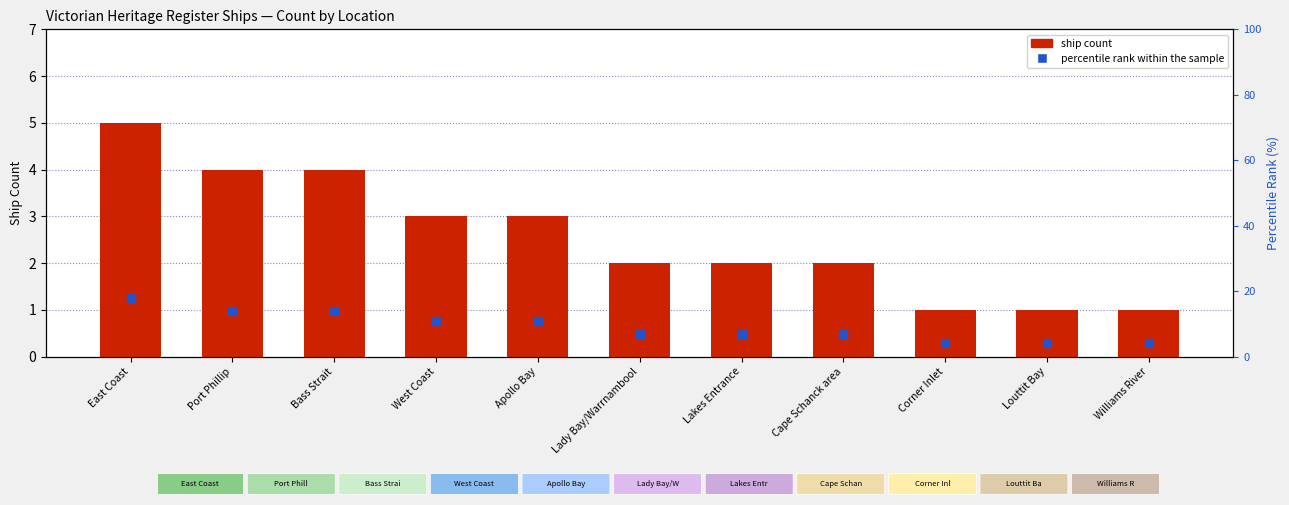

What is the total value across all series at Louttit Bay?

5